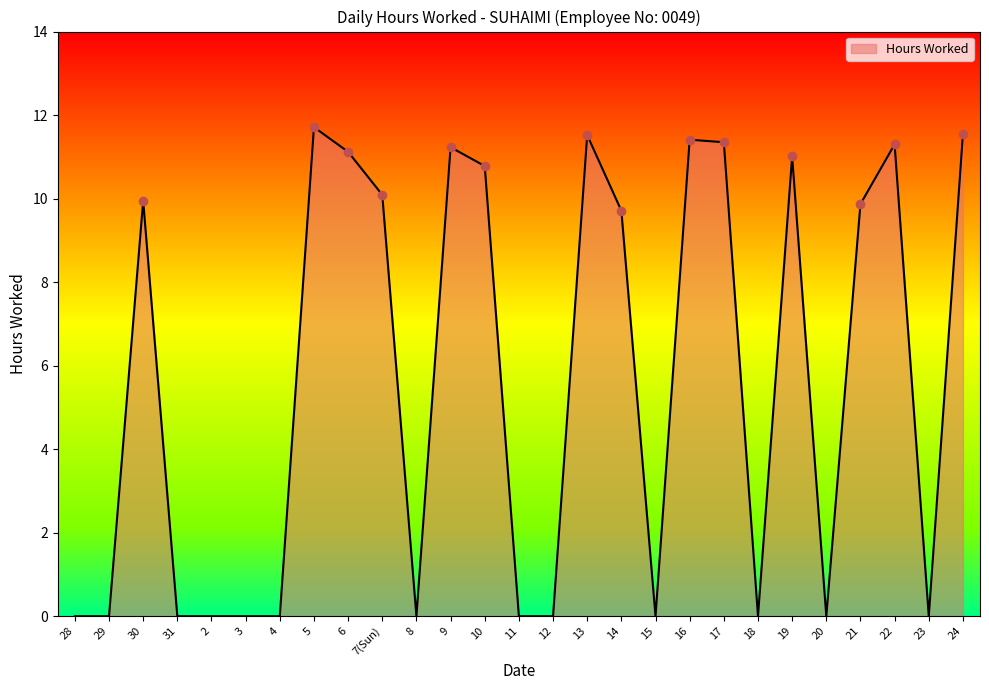

What is the maximum value shown in the chart?

11.7